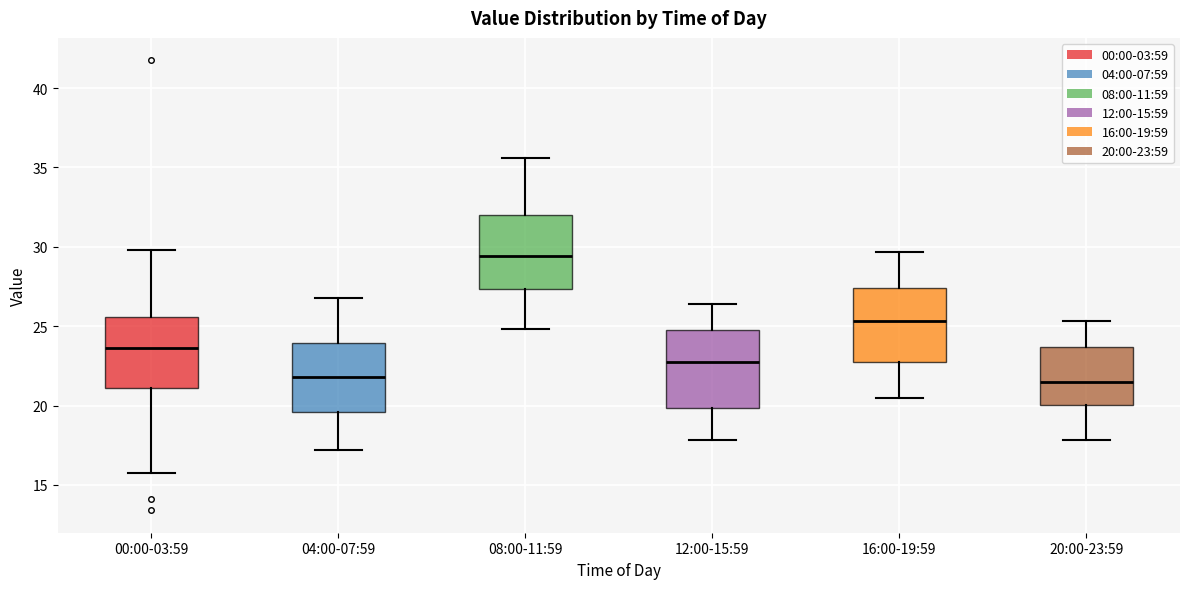

Where is the lower edge of the box for 16:00-19:59 on the y-axis? The values are not printed on the chart, so give them approximately, as read against the axis.

22.5